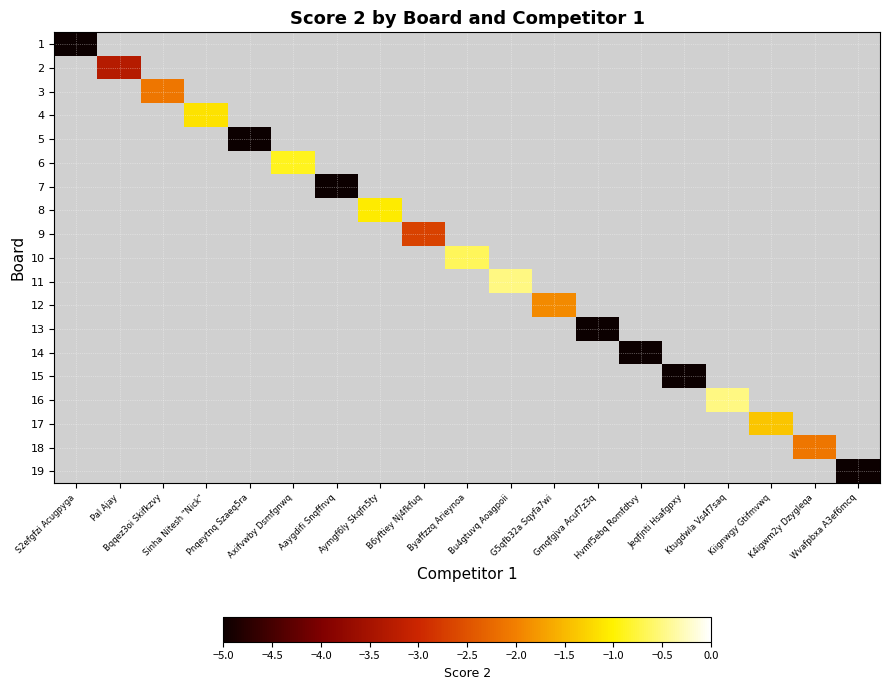

How many data points does each series have?

19